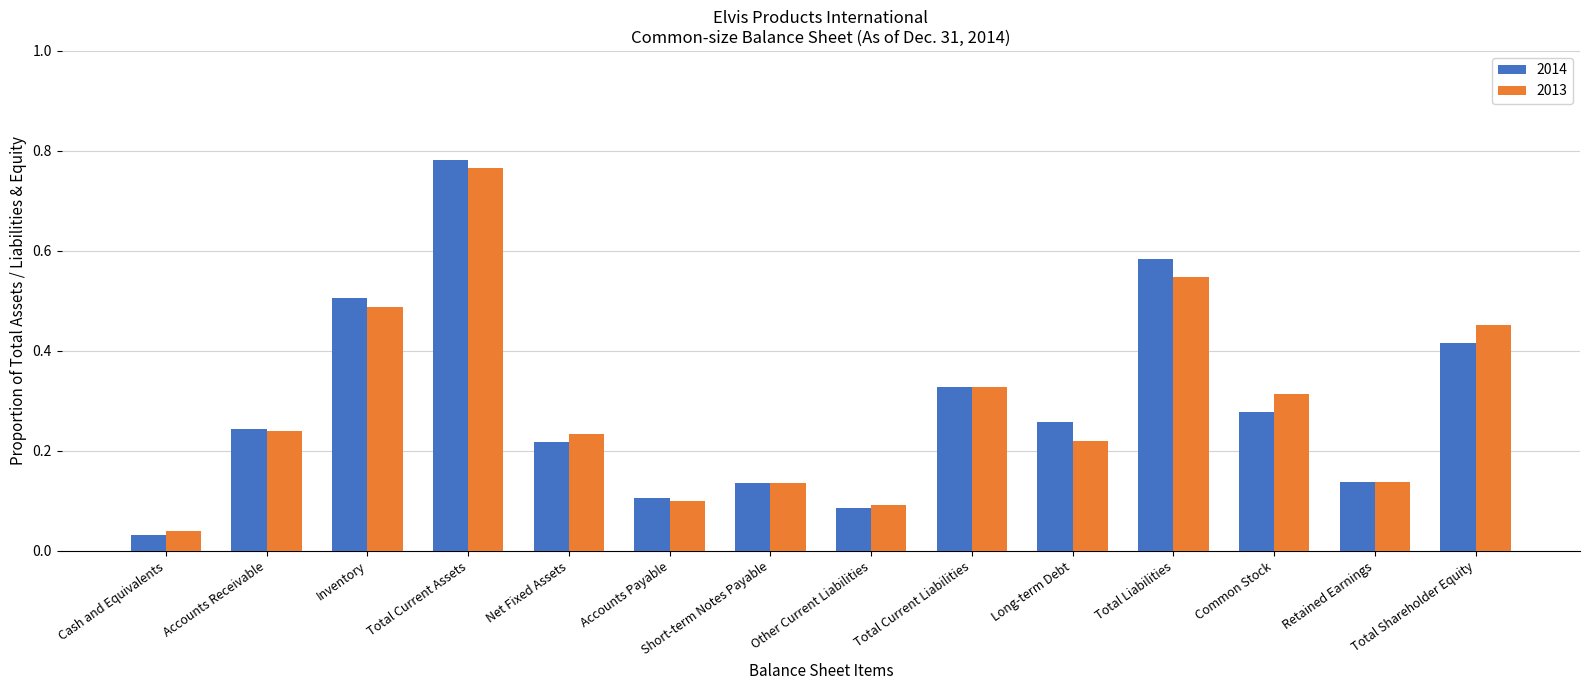

Is the value of 2013 at Total Current Assets greater than the value of 2014 at Total Liabilities?

Yes